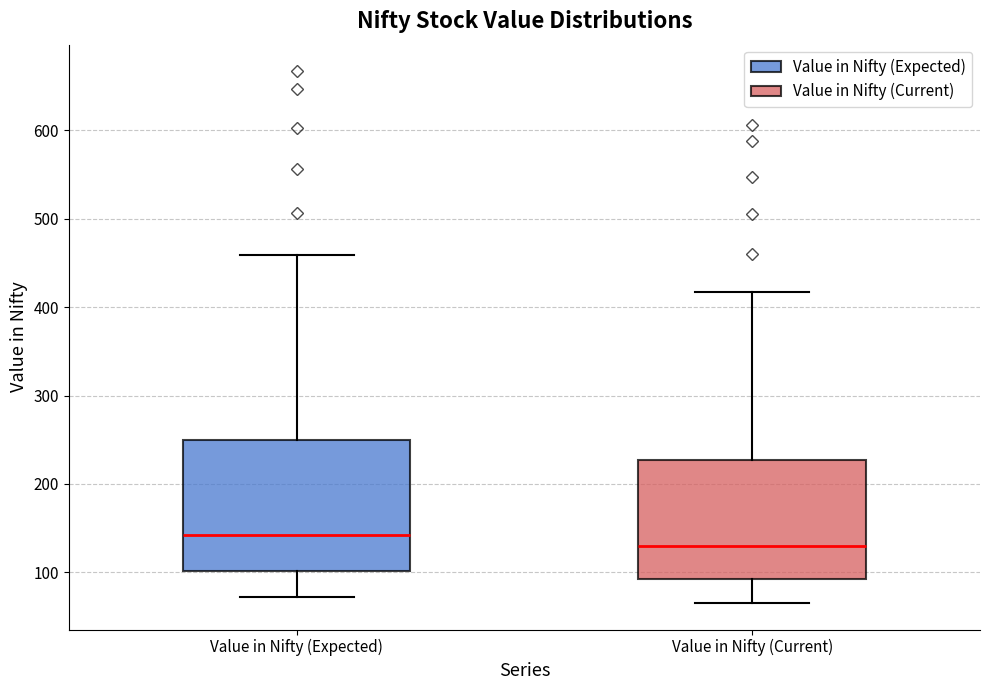

Which box's median line is the highest?

Value in Nifty (Expected)